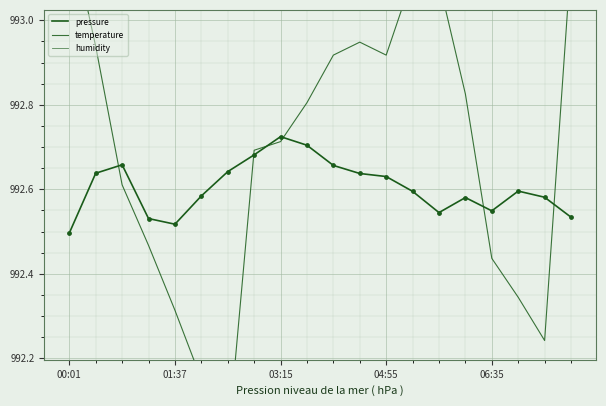

What is the total value across all series at 9?

2977.7